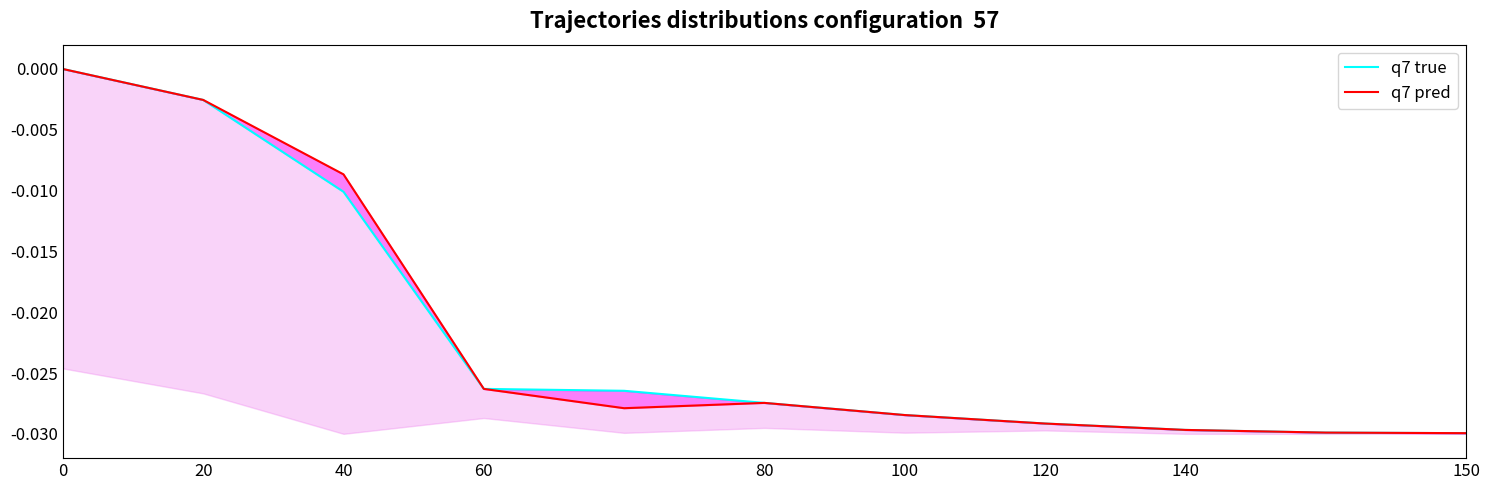

How many series are shown in this chart?

2